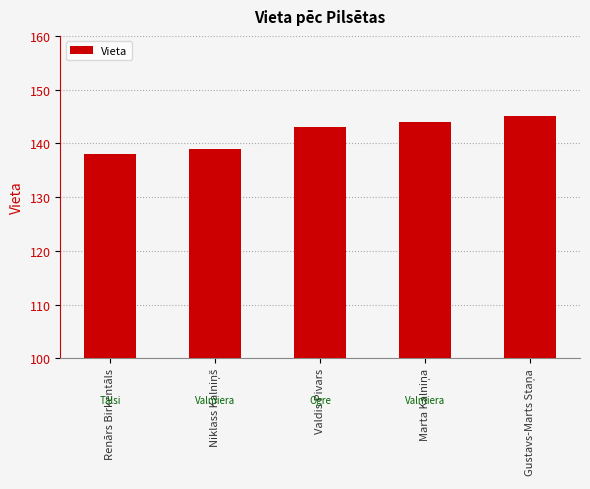

How many data points are less than 143?

2